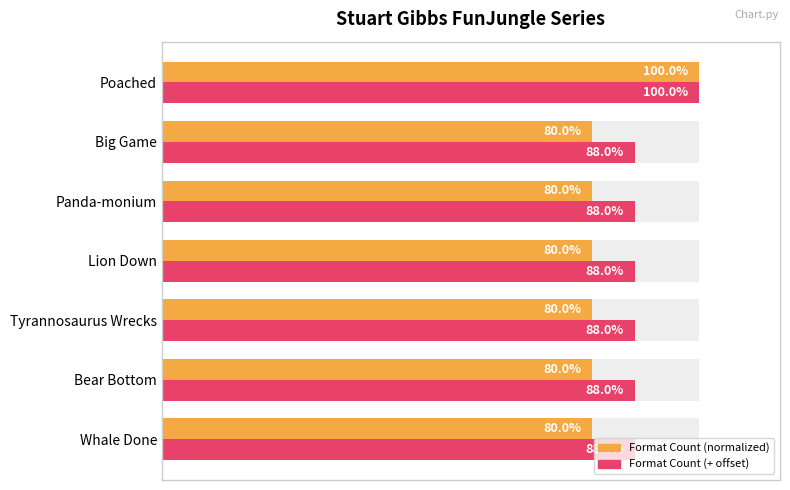

Reading right to left, transcribe all the data shown in this chart.

Format Count (normalized): 100	80	80	80	80	80	80
Format Count + offset: 100	88	88	88	88	88	88